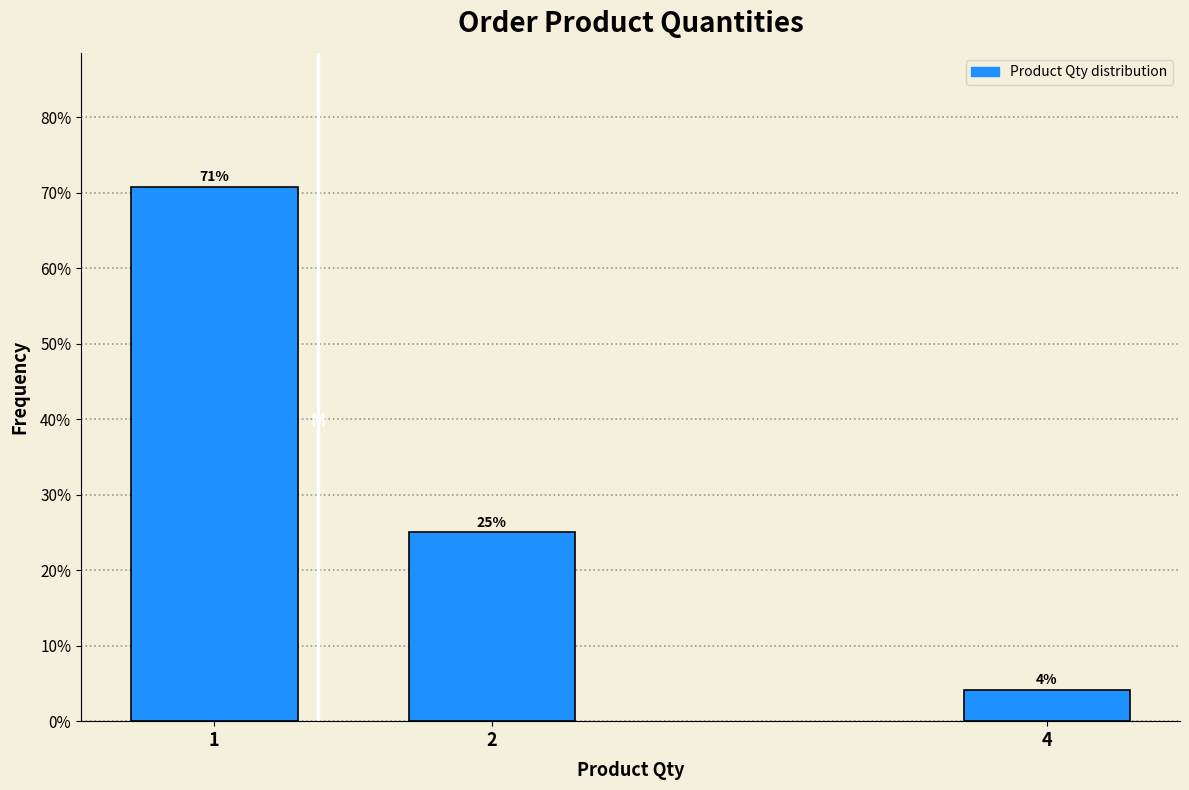

What is the value of the 1st bar from the left?

70.8